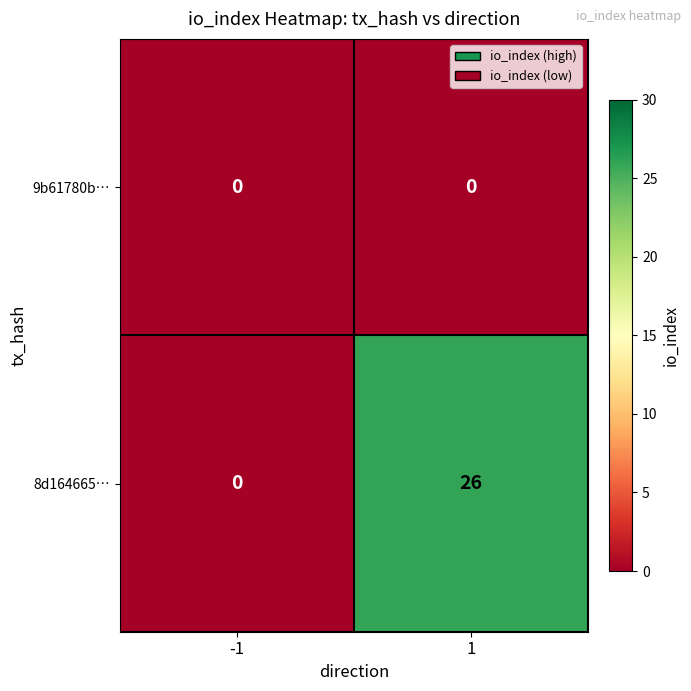

List the series in order of their peak value, highest first.

8d164665…, 9b61780b…